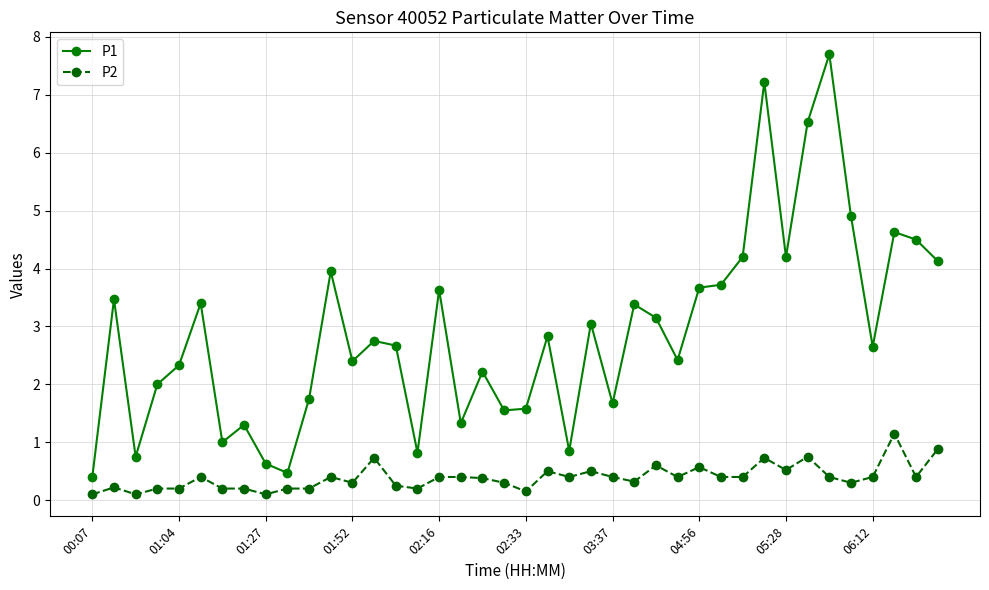

True or false: P2 has more than 0 interior local peaks.

True